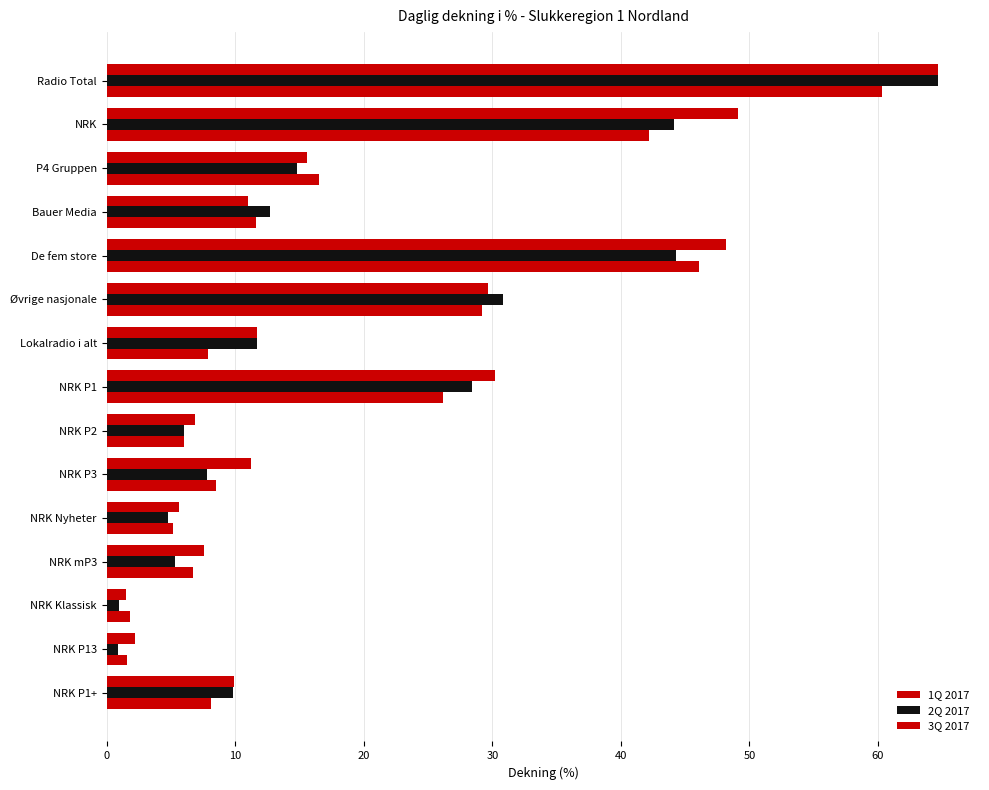

What is the value of the 3Q 2017 bar at the 15th from the left?

8.1